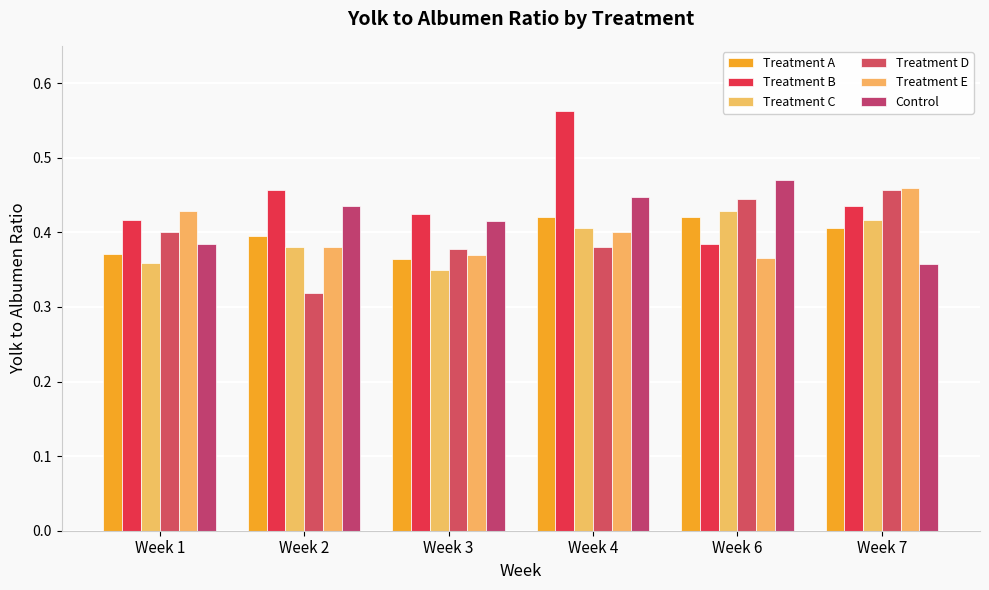

What is the difference between the highest and lowest values at Week 1?

0.1